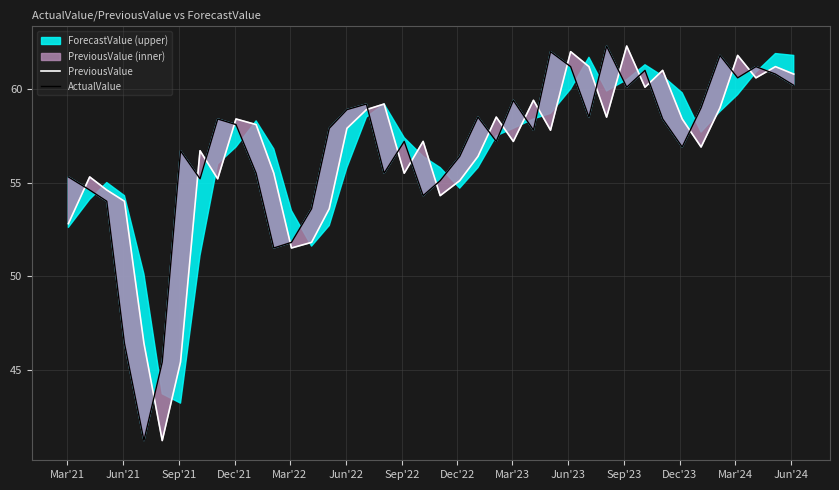

True or false: ActualValue has more than 1 points higher than both neighbors.

True